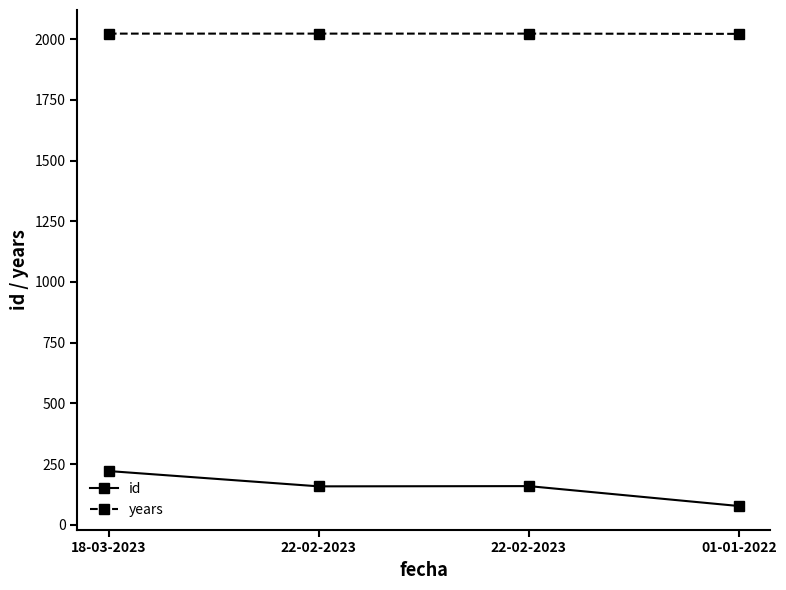

What is the total value across all series at 22-02-2023?

2181